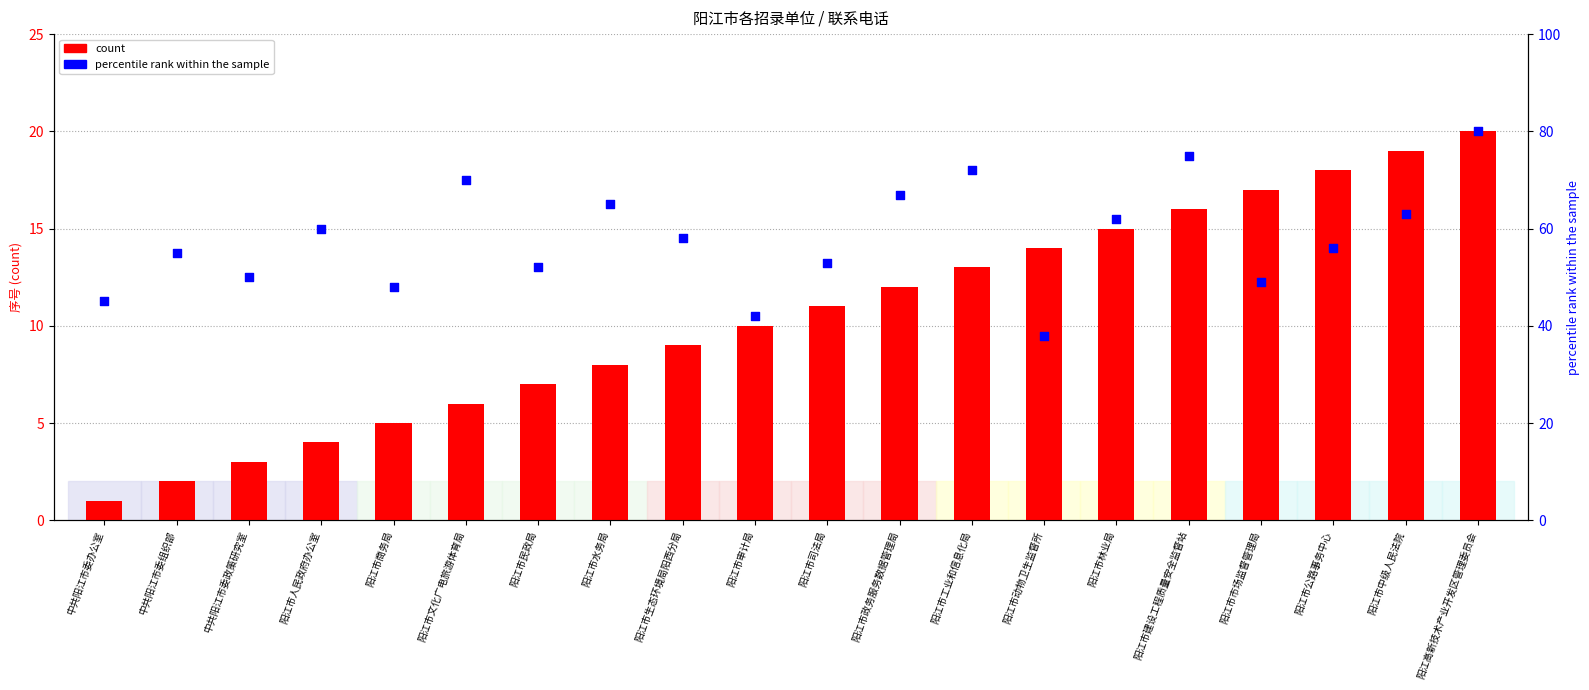

Which series reaches the maximum Y coordinate?

percentile rank within the sample